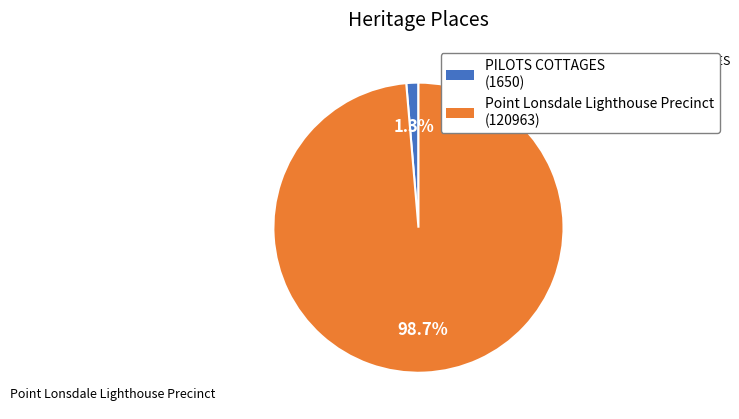

To the nearest percent, what is the combined percentage of PILOTS COTTAGES and Point Lonsdale Lighthouse Precinct?

100%